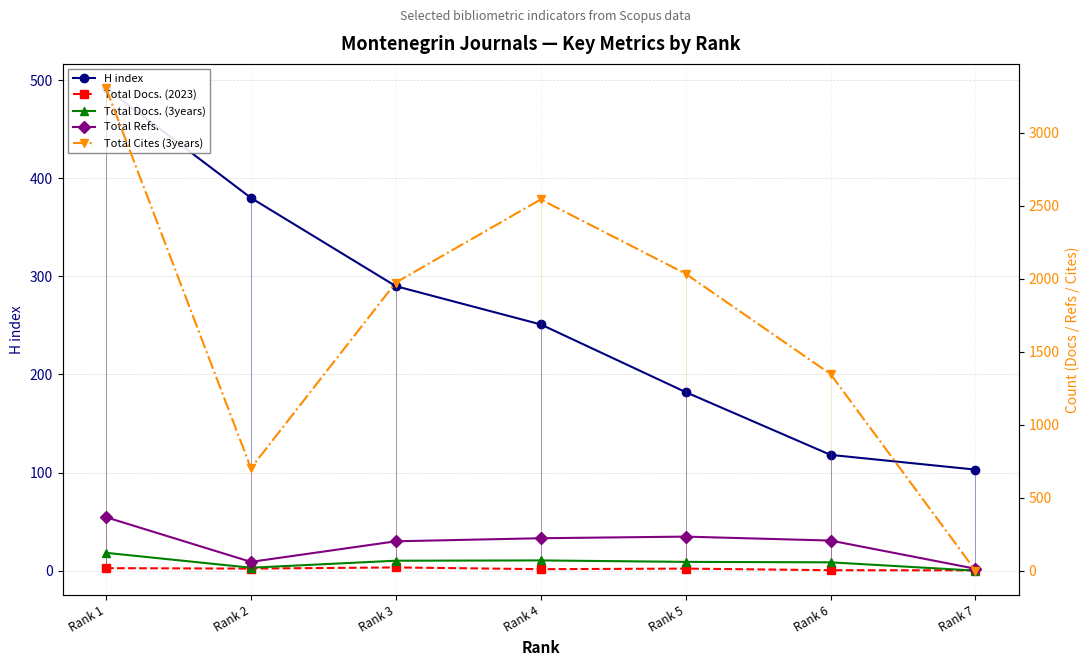

Between which two adjacent categories do Total Cites (3years) and Total Docs. (2023) first intersect?

Rank 6 and Rank 7